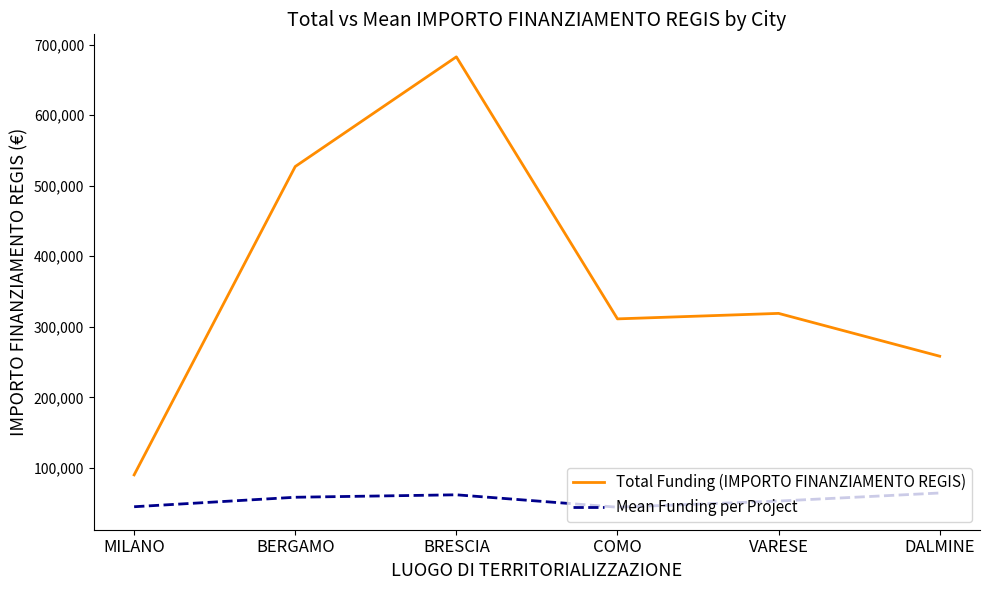

Count the number of data series in this chart.

2